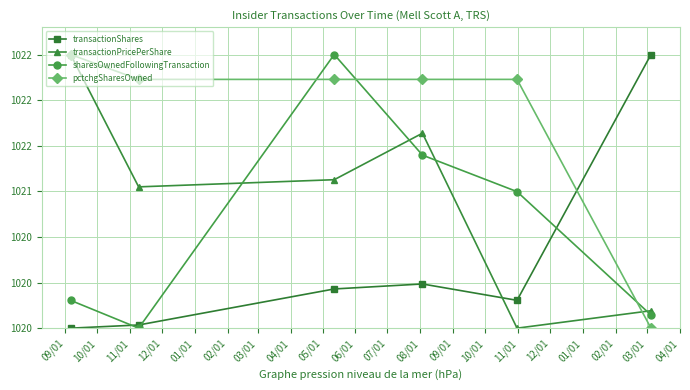

What are all the series names shown in the legend?

transactionShares, transactionPricePerShare, sharesOwnedFollowingTransaction, pctchgSharesOwned